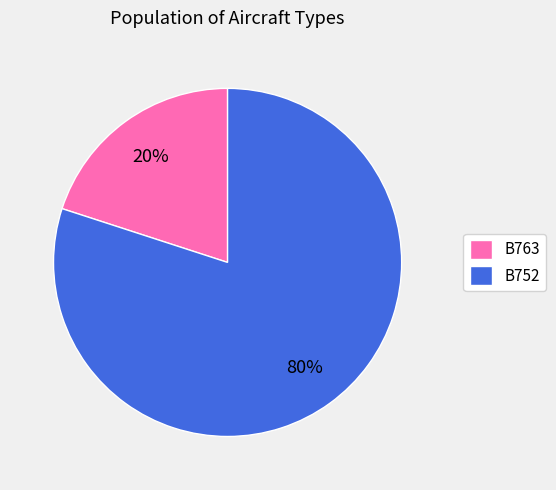

Combined, do B752 and B763 account for over 50%?

Yes